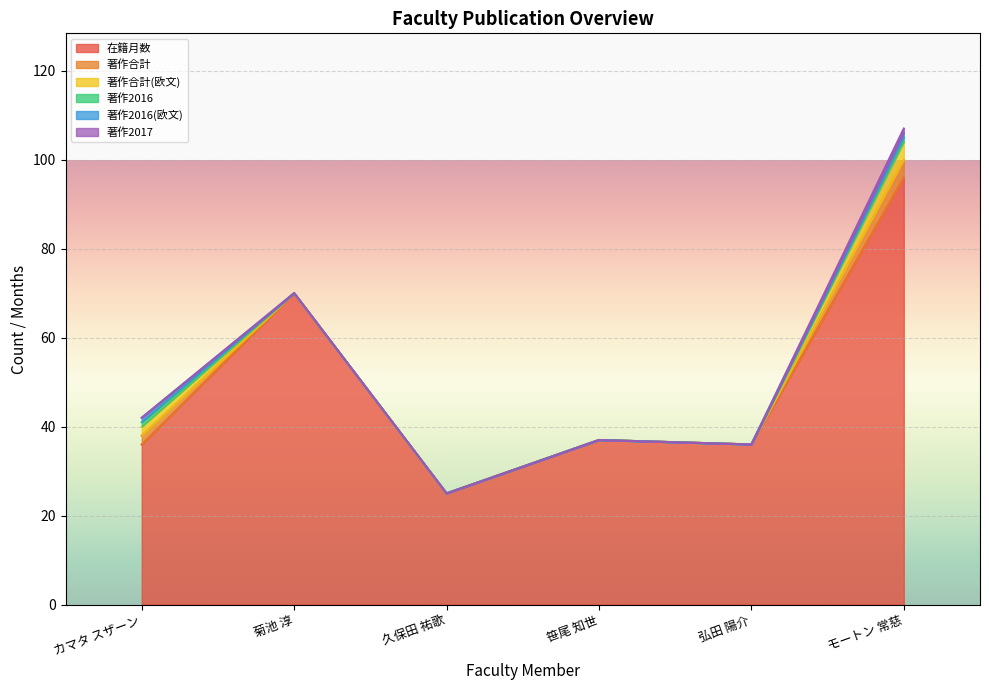

Rank the series at モートン 常慈 from highest to lowest value.

在籍月数, 著作合計, 著作合計(欧文), 著作2016, 著作2016(欧文), 著作2017